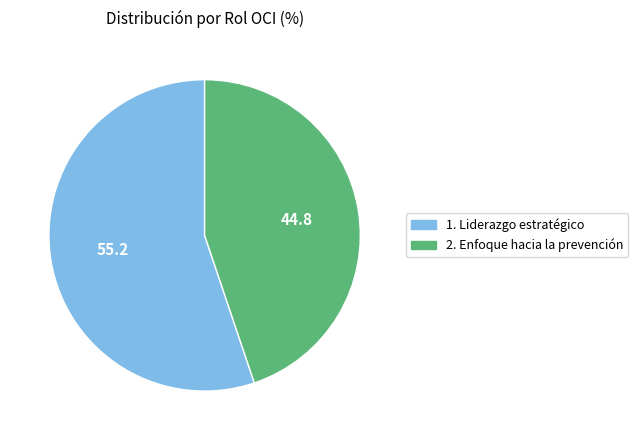

Between 1. Liderazgo estratégico and 2. Enfoque hacia la prevención, which is larger?

1. Liderazgo estratégico